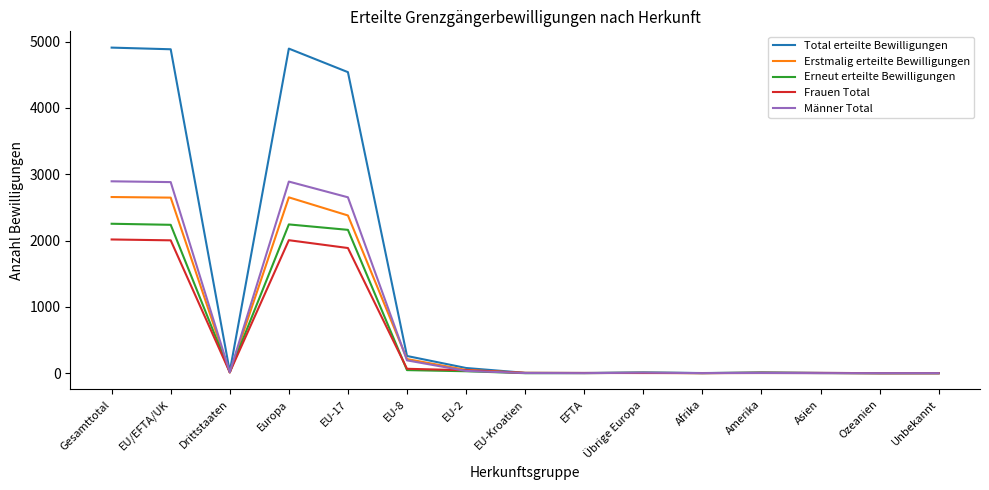

What is the maximum value shown in the chart?

4909